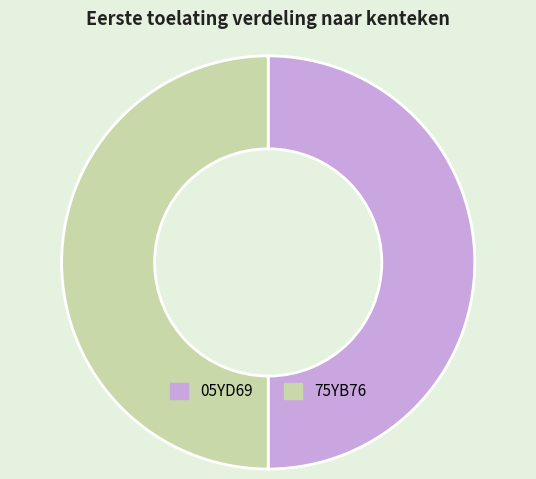

What is the ratio of the value at 75YB76 to the value at 05YD69?

1.0